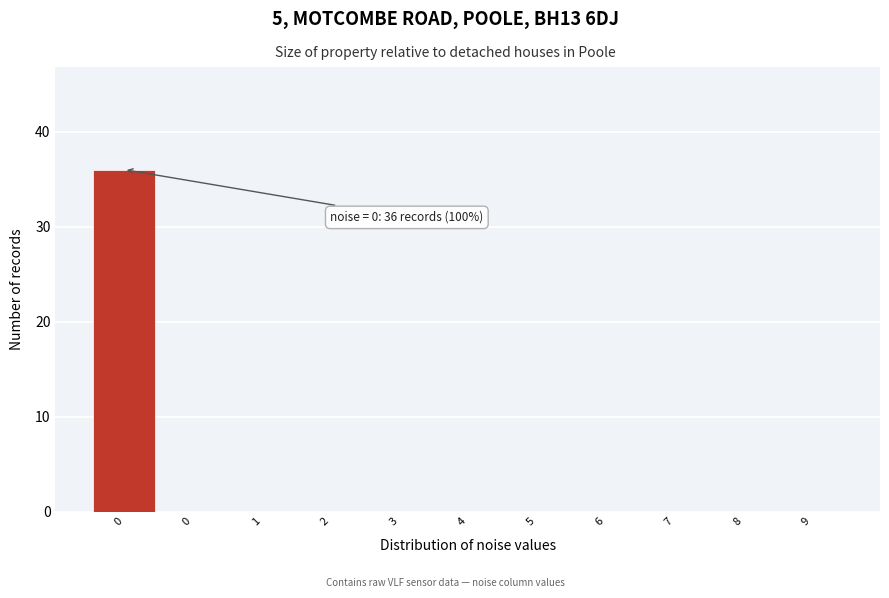

Are the bars horizontal?

No